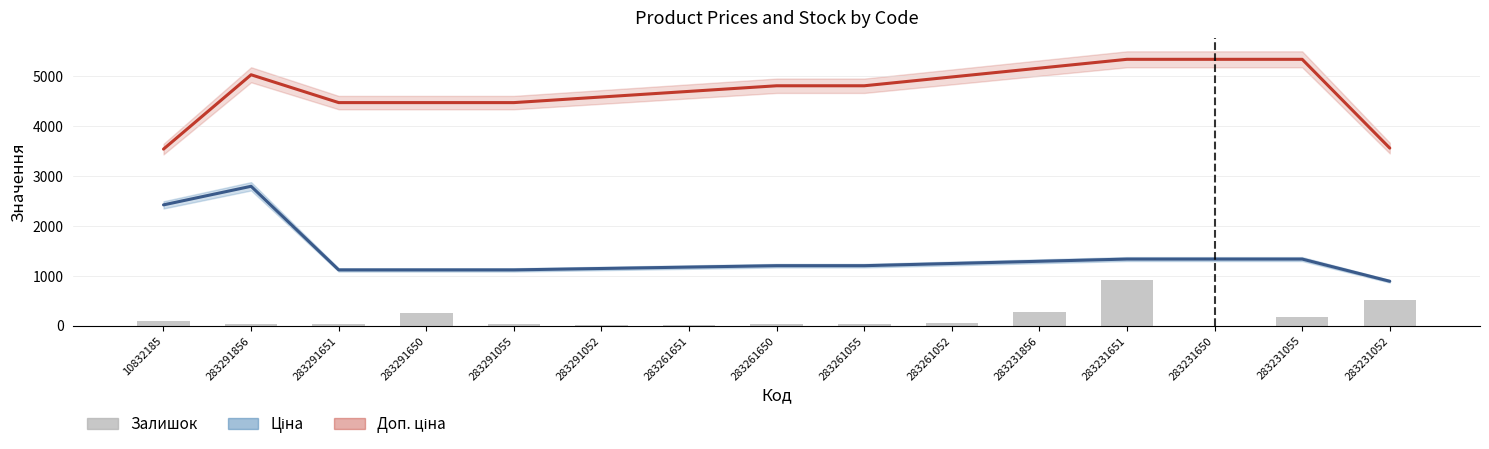

How many groups of bars are there?

15